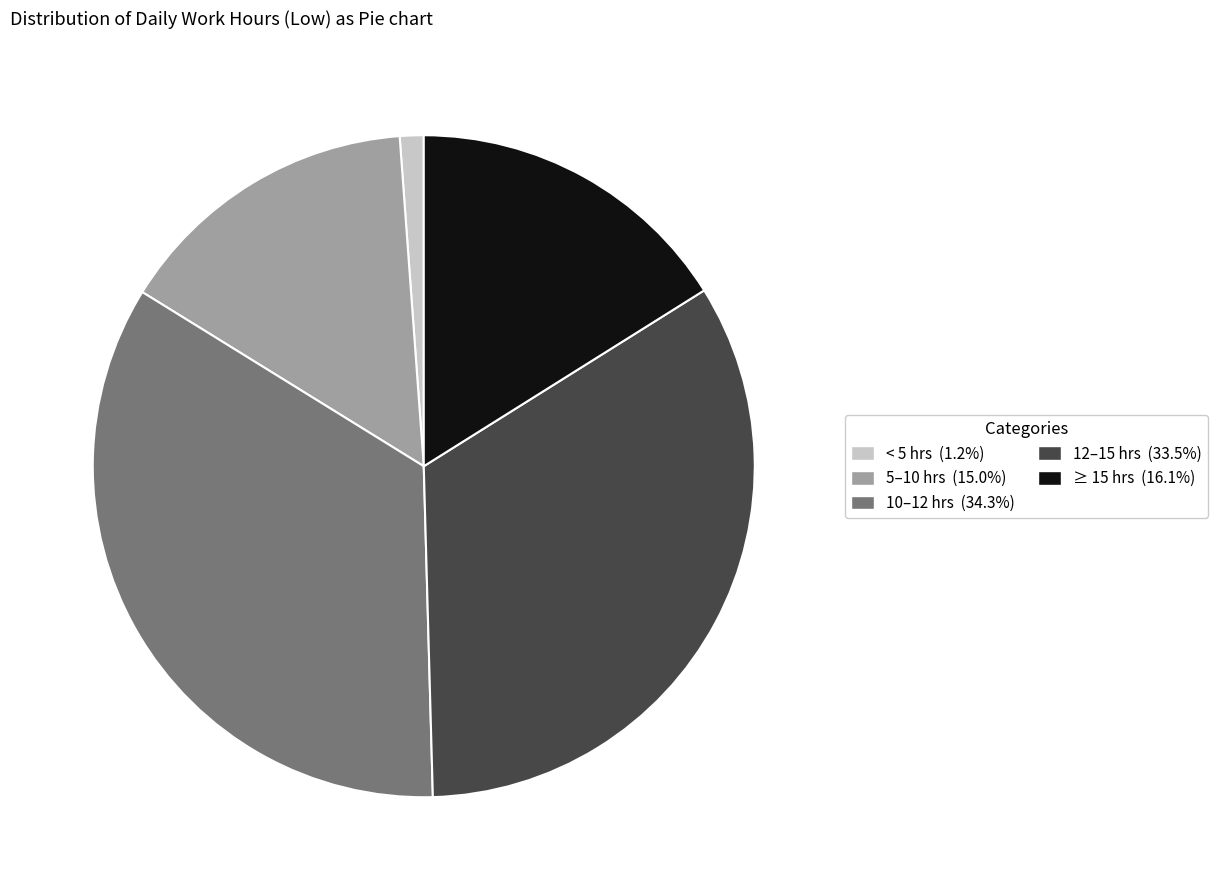

Is there any slice that represents more than half of the pie?

No